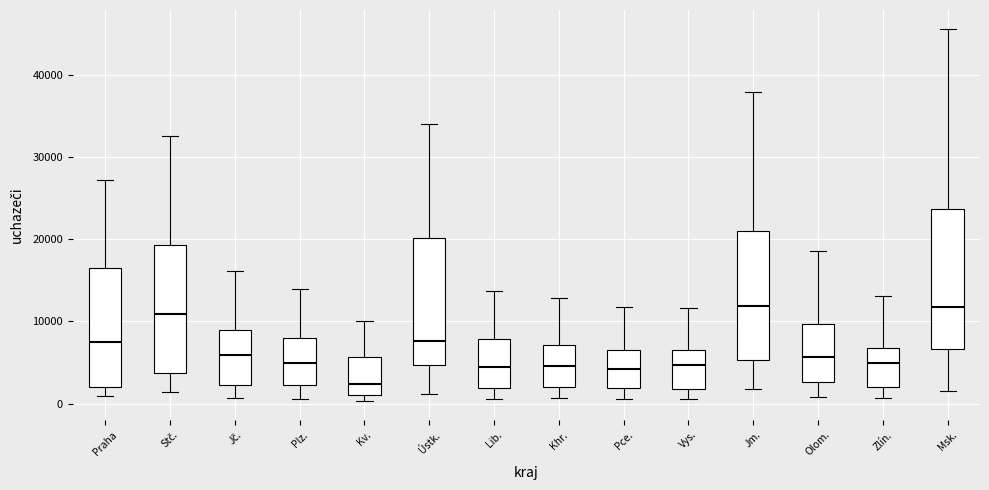

Which box's median line is the lowest?

Kv.